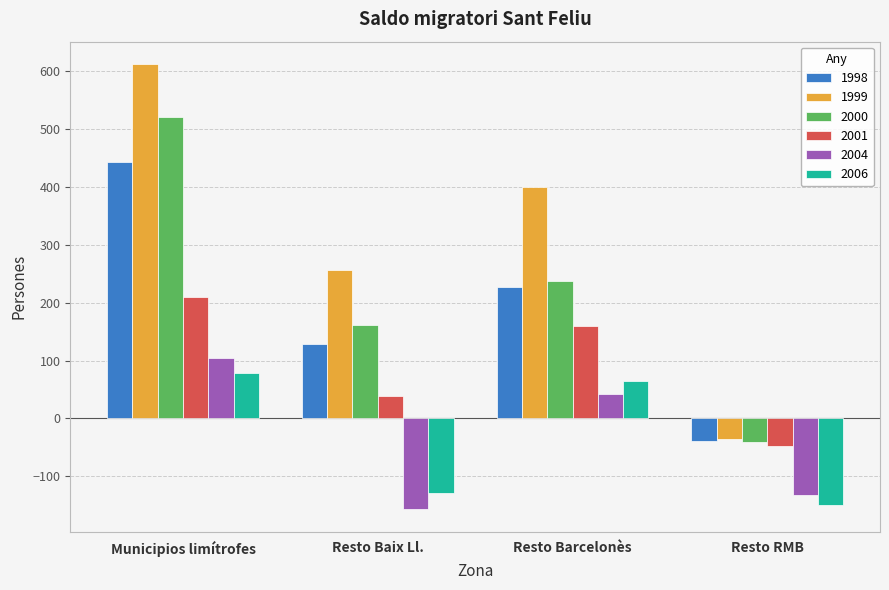

Reading left to right, extract all data points from this chart.

1998: Municipios limítrofes=443	Resto Baix Ll.=129	Resto Barcelonès=227	Resto RMB=-39
1999: Municipios limítrofes=612	Resto Baix Ll.=257	Resto Barcelonès=400	Resto RMB=-35
2000: Municipios limítrofes=521	Resto Baix Ll.=162	Resto Barcelonès=238	Resto RMB=-40
2001: Municipios limítrofes=209	Resto Baix Ll.=38	Resto Barcelonès=160	Resto RMB=-48
2004: Municipios limítrofes=104	Resto Baix Ll.=-157	Resto Barcelonès=42	Resto RMB=-132
2006: Municipios limítrofes=79	Resto Baix Ll.=-128	Resto Barcelonès=65	Resto RMB=-150